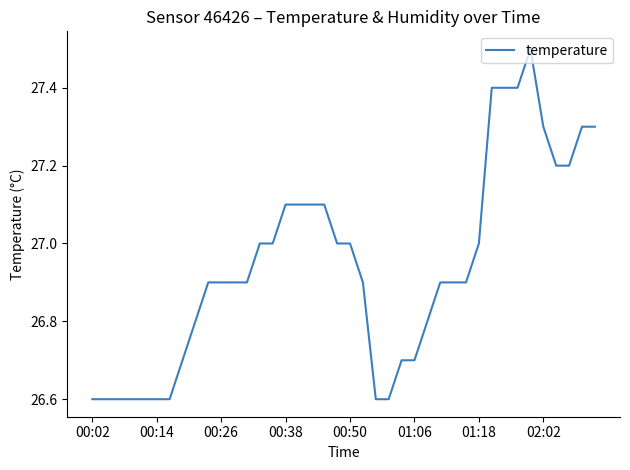

What is the difference between the maximum and minimum values?

0.9